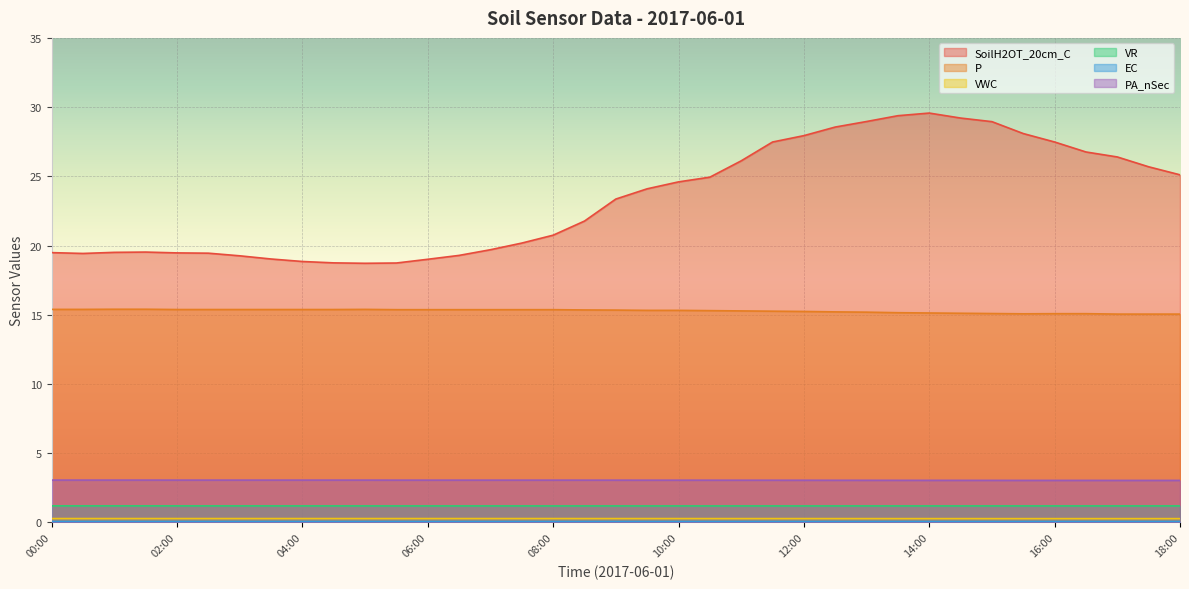

At how many categories does at least one series exceed 3?

37